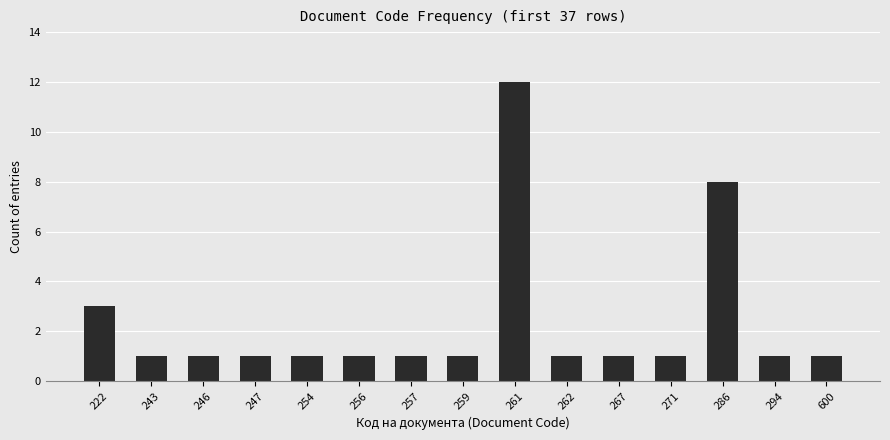

Reading left to right, what are all the values shown in this chart?

222=3	243=1	246=1	247=1	254=1	256=1	257=1	259=1	261=12	262=1	267=1	271=1	286=8	294=1	600=1